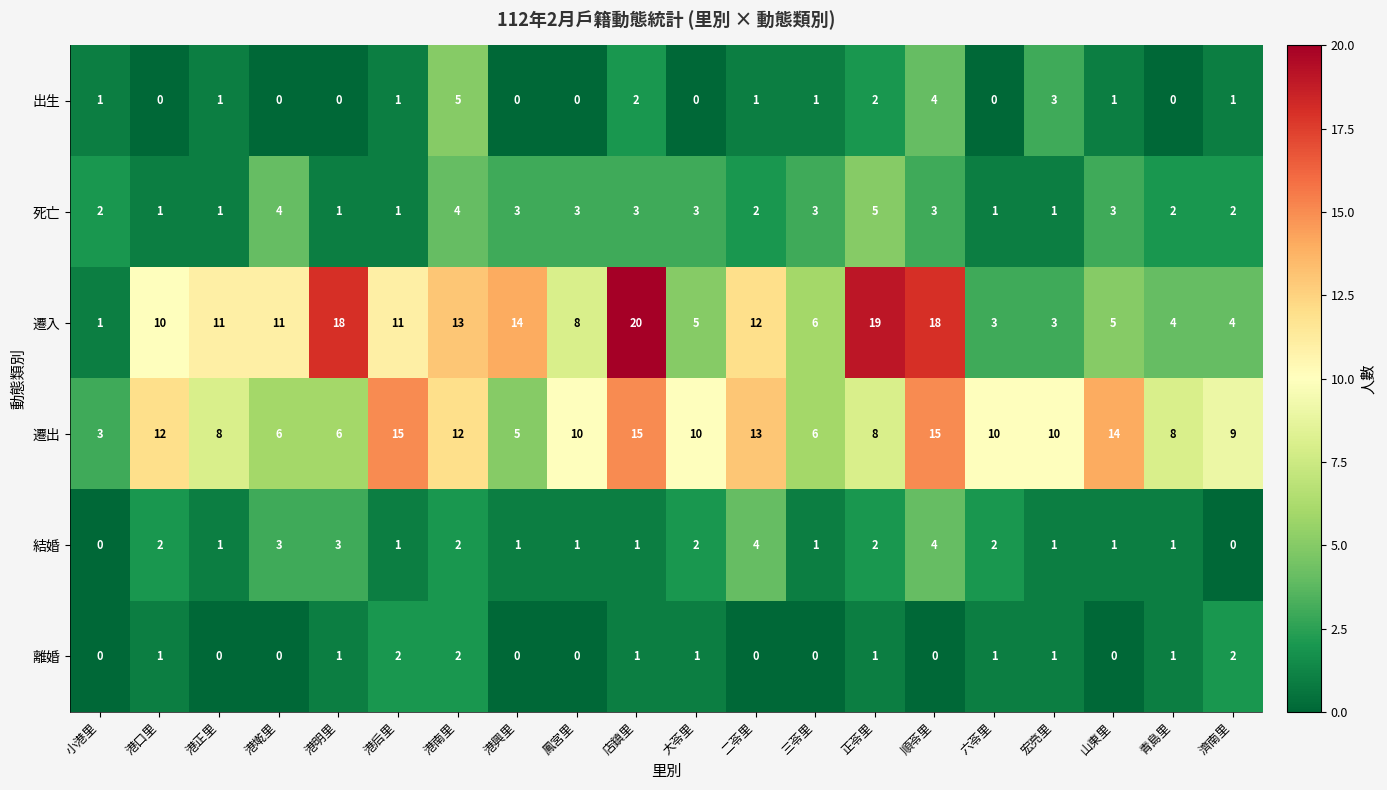

What is the sum of the 出生 values at 小港里 and 宏亮里?

4